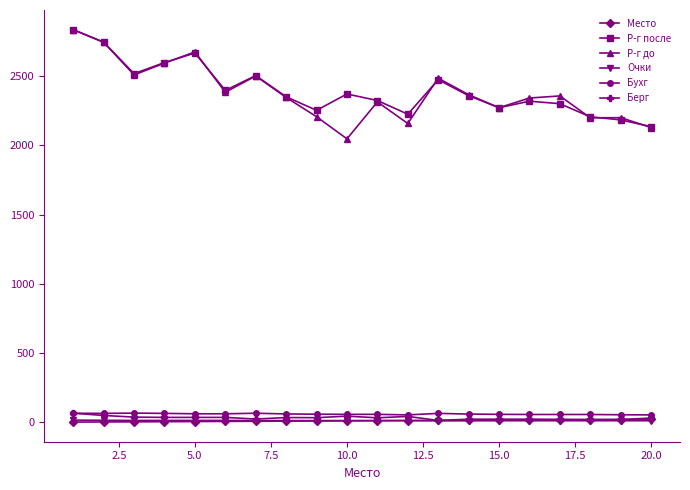

How many values in the Очки series are below 12?

8